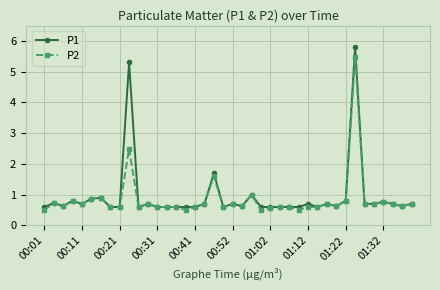

True or false: P1 has more than 2 points higher than both neighbors.

True